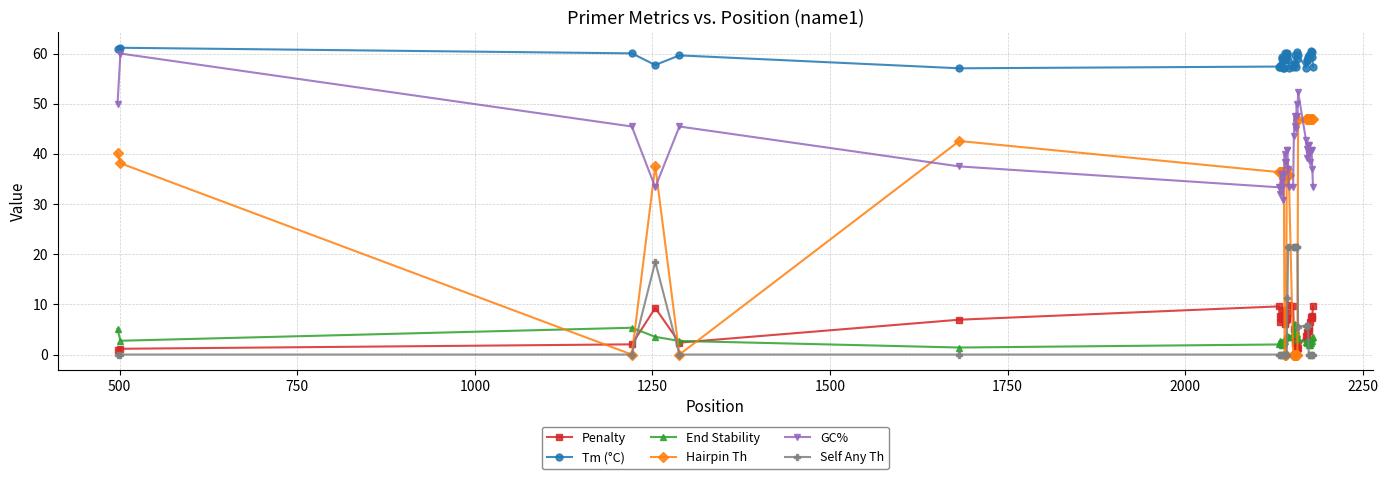

Count the number of data series in this chart.

6